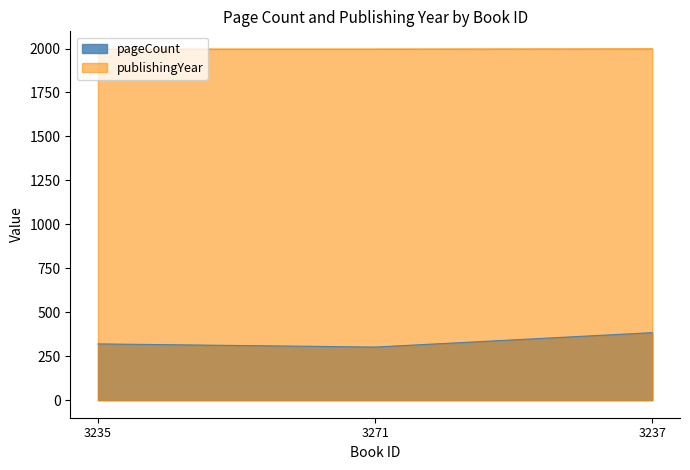

The value of publishingYear at 3237 is 736. True or false?

False